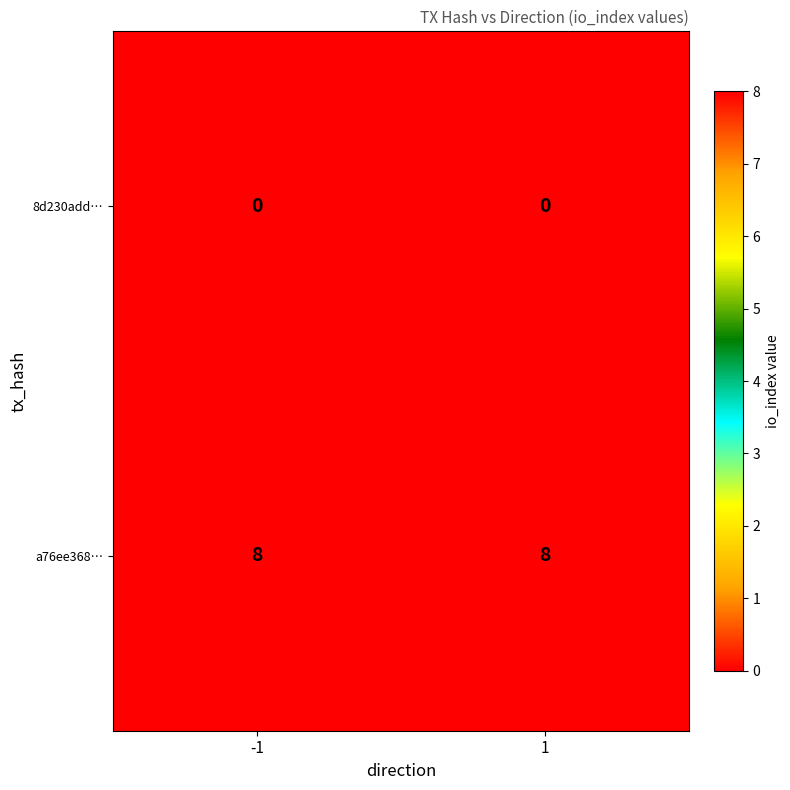

What is the spread (max minus min) of values at 1?

8